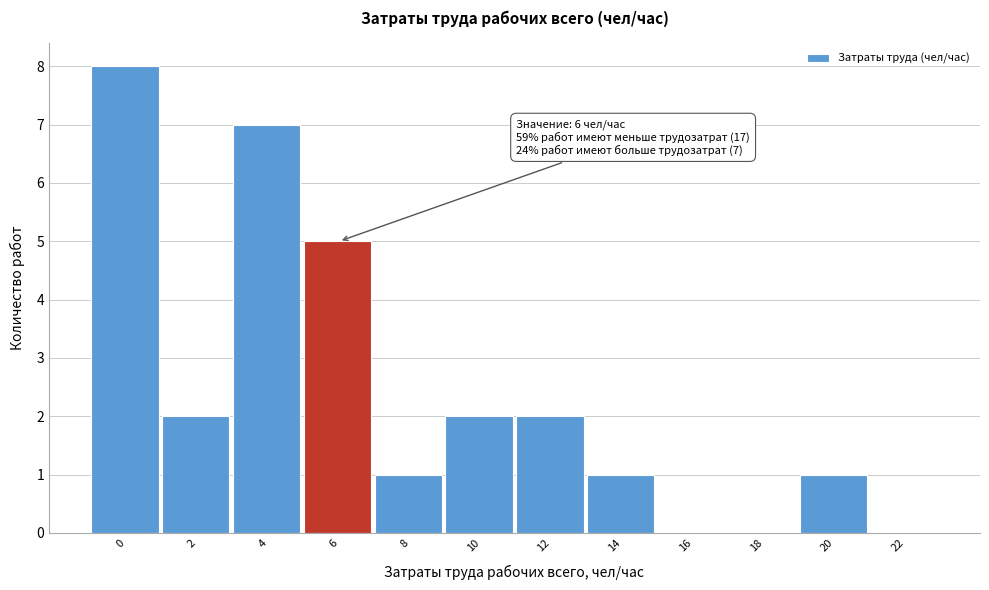

Reading left to right, extract all data points from this chart.

0=8	2=2	4=7	6=5	8=1	10=2	12=2	14=1	16=0	18=0	20=1	22=0